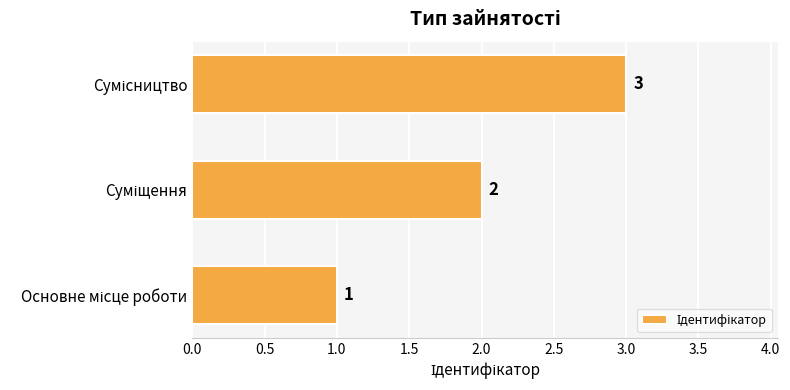

How many data points does each series have?

3